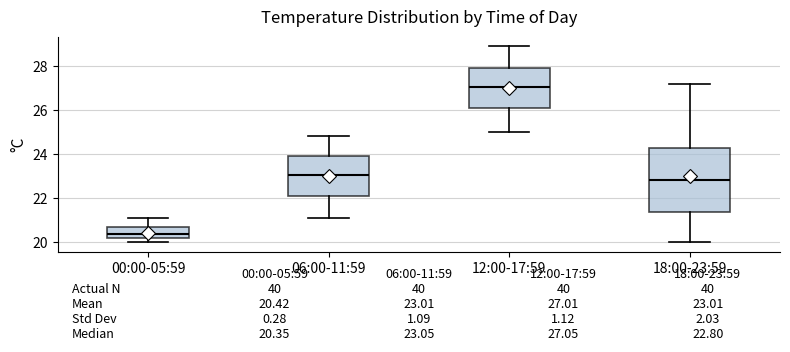

Which box is the tallest, from its lower edge to its upper edge?

18:00-23:59